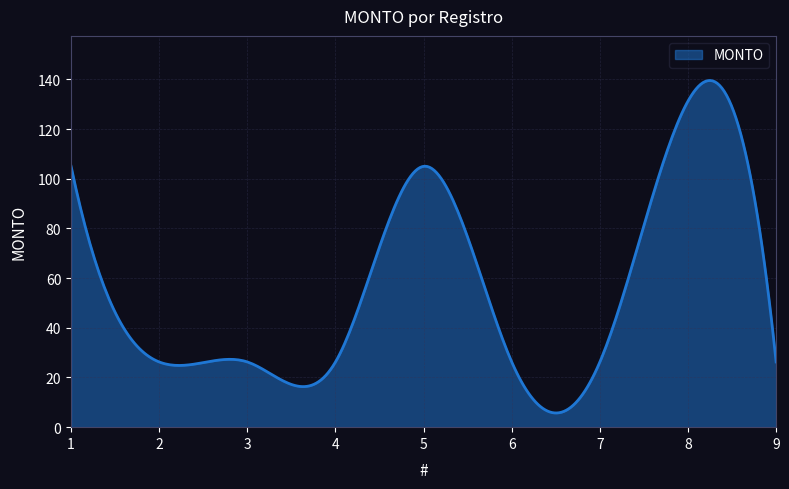

What is the smallest value displayed?

5.7